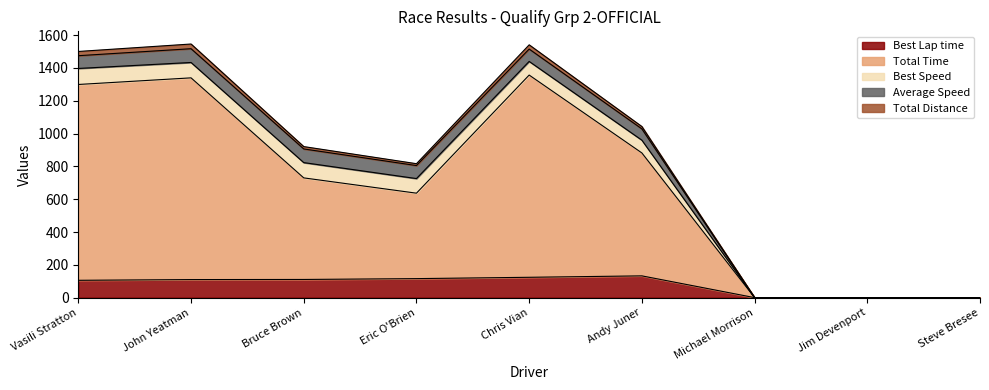

In Total Distance, how many points are lower than both neighbors (excluding endpoints)?

1